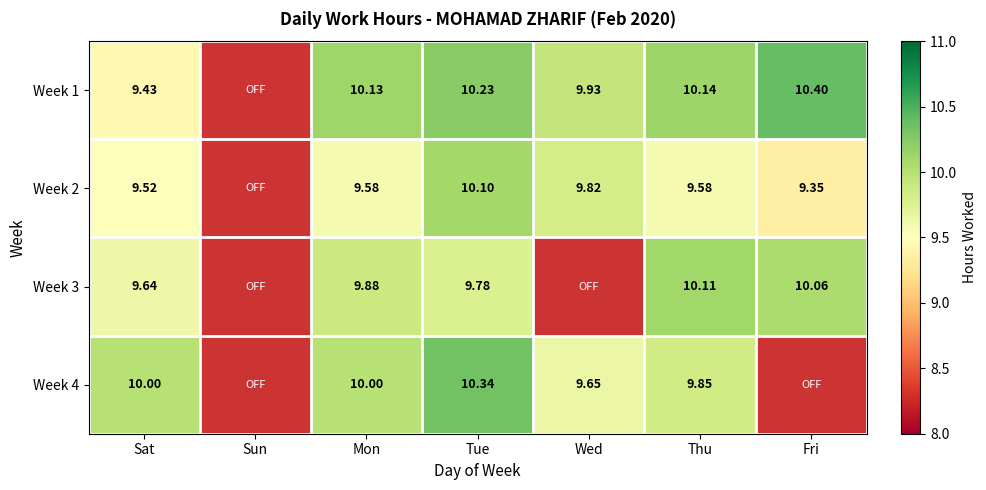

Is the value of Week 3 at Fri greater than the value of Week 1 at Sat?

Yes